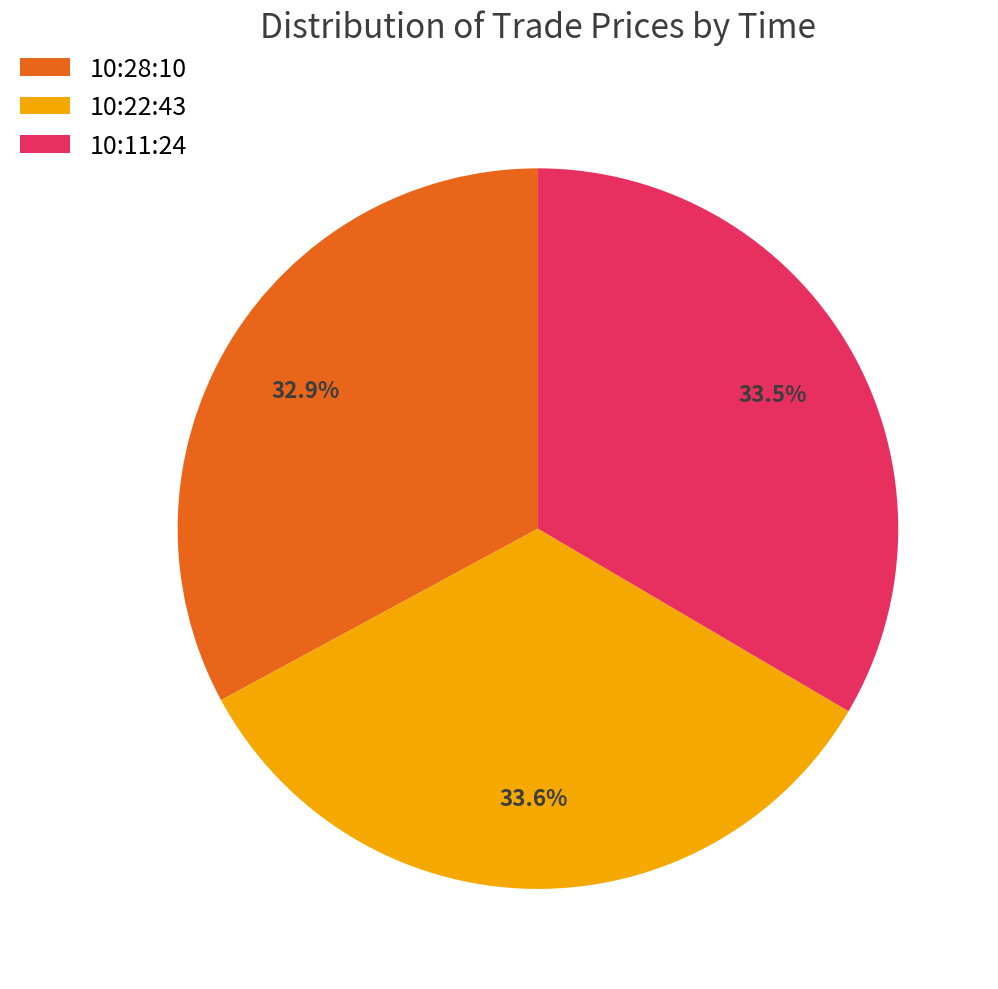

Approximately how many times larger is the value at 10:22:43 compared to 10:11:24?

1.0